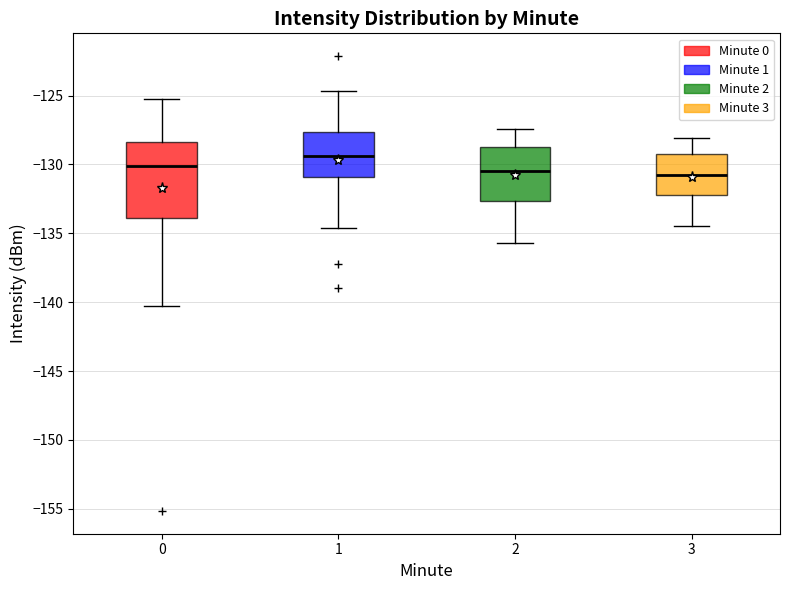

Which box is the tallest, from its lower edge to its upper edge?

0